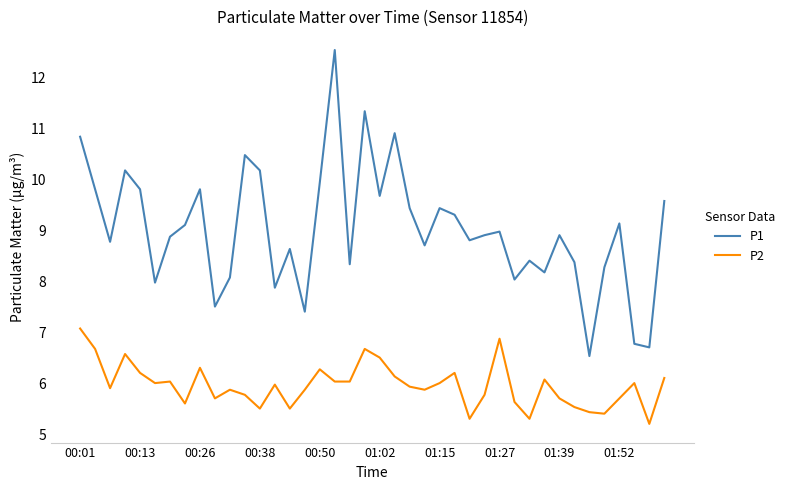

What is the difference between the maximum and minimum values in the P1 series?

6.0